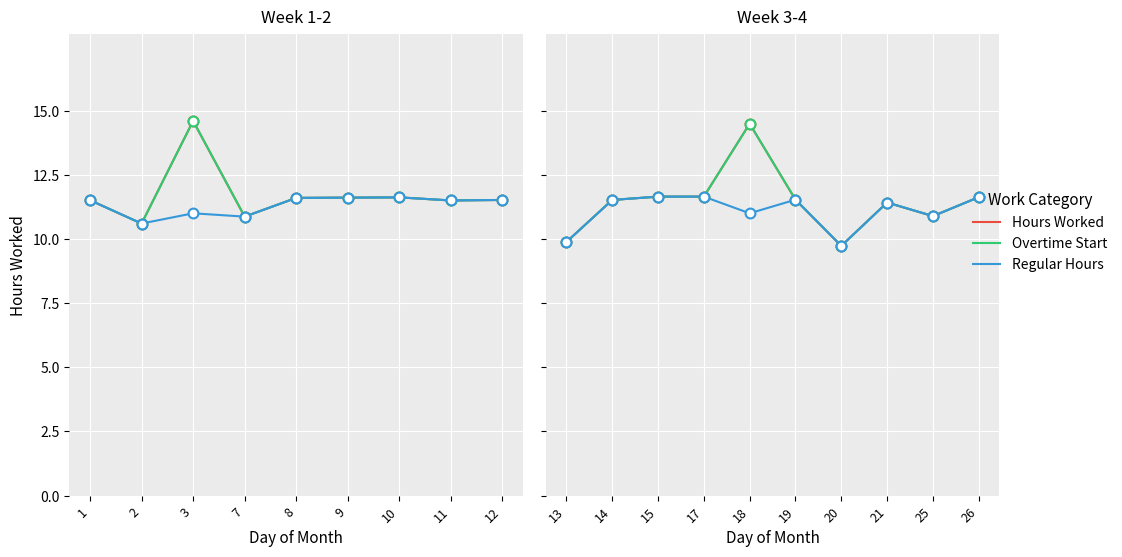

Which series has the largest total across all categories?

Hours Worked